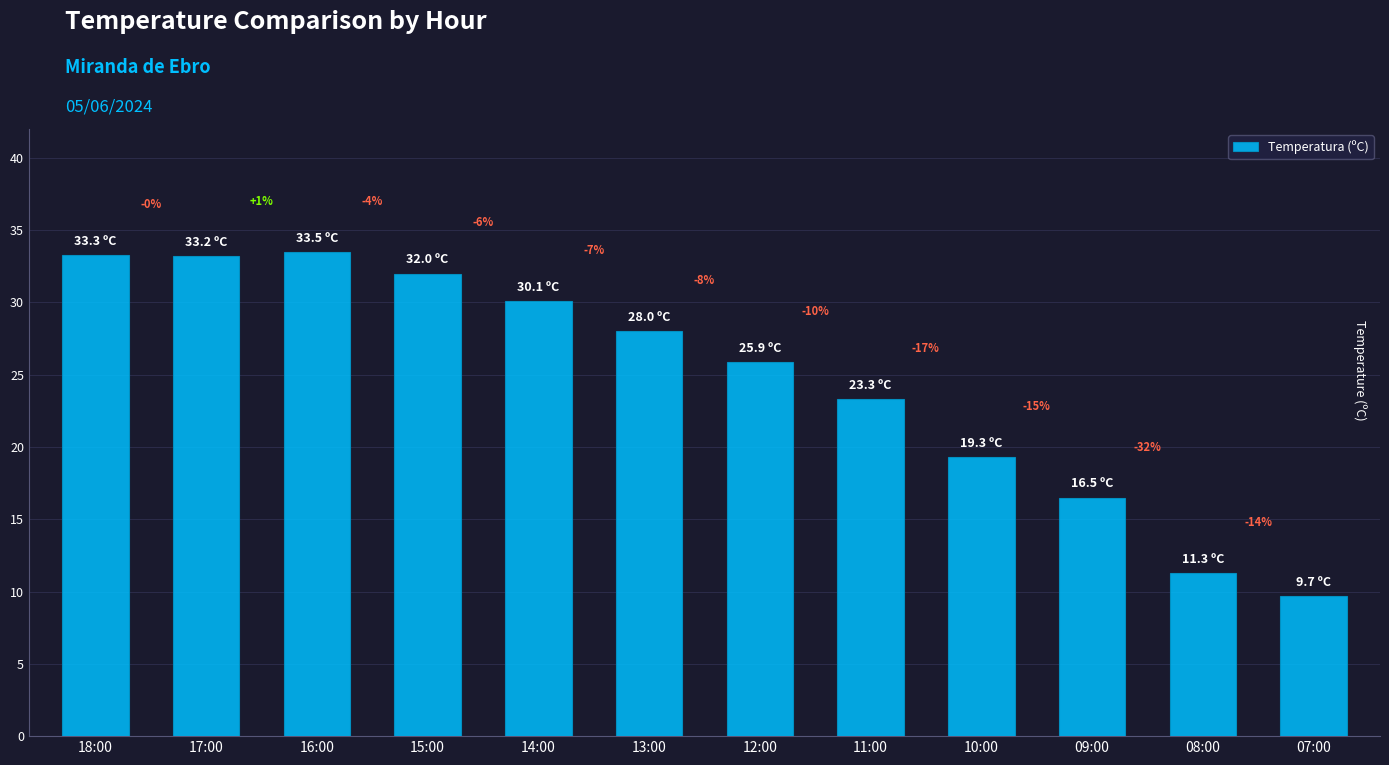

Reading left to right, transcribe all the data shown in this chart.

18:00=33.3	17:00=33.2	16:00=33.5	15:00=32.0	14:00=30.1	13:00=28.0	12:00=25.9	11:00=23.3	10:00=19.3	09:00=16.5	08:00=11.3	07:00=9.7